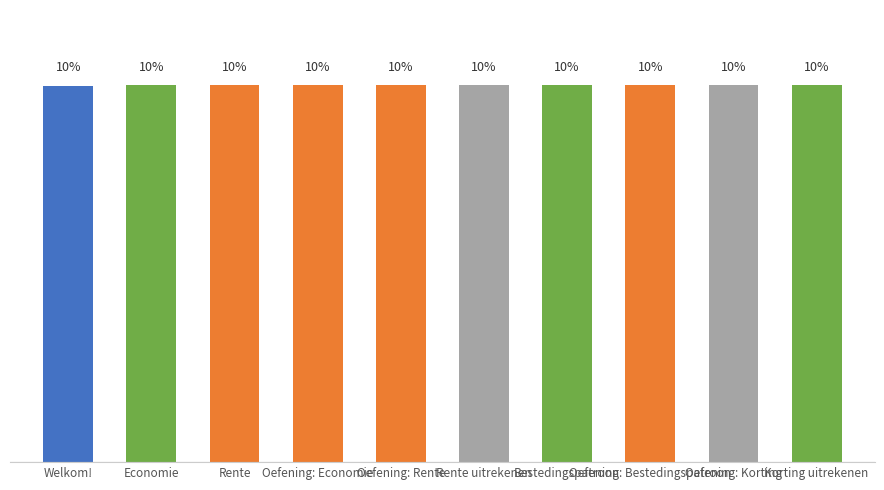

Does the chart contain stacked bars?

No